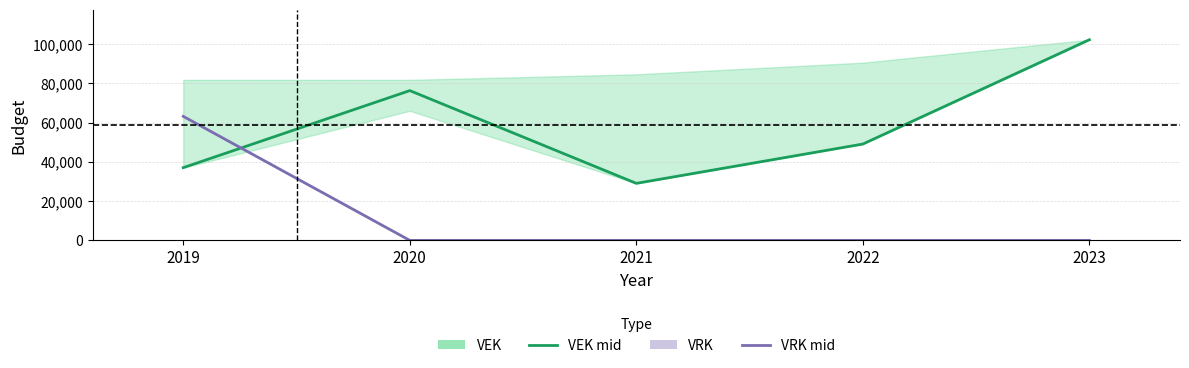

True or false: VEK has a value of 29043 at 2021.

True